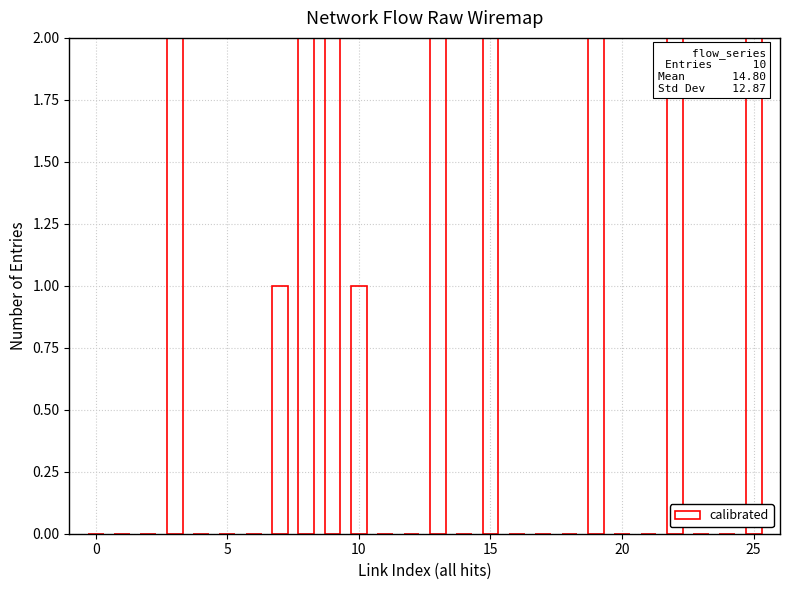

What is the average value?

6